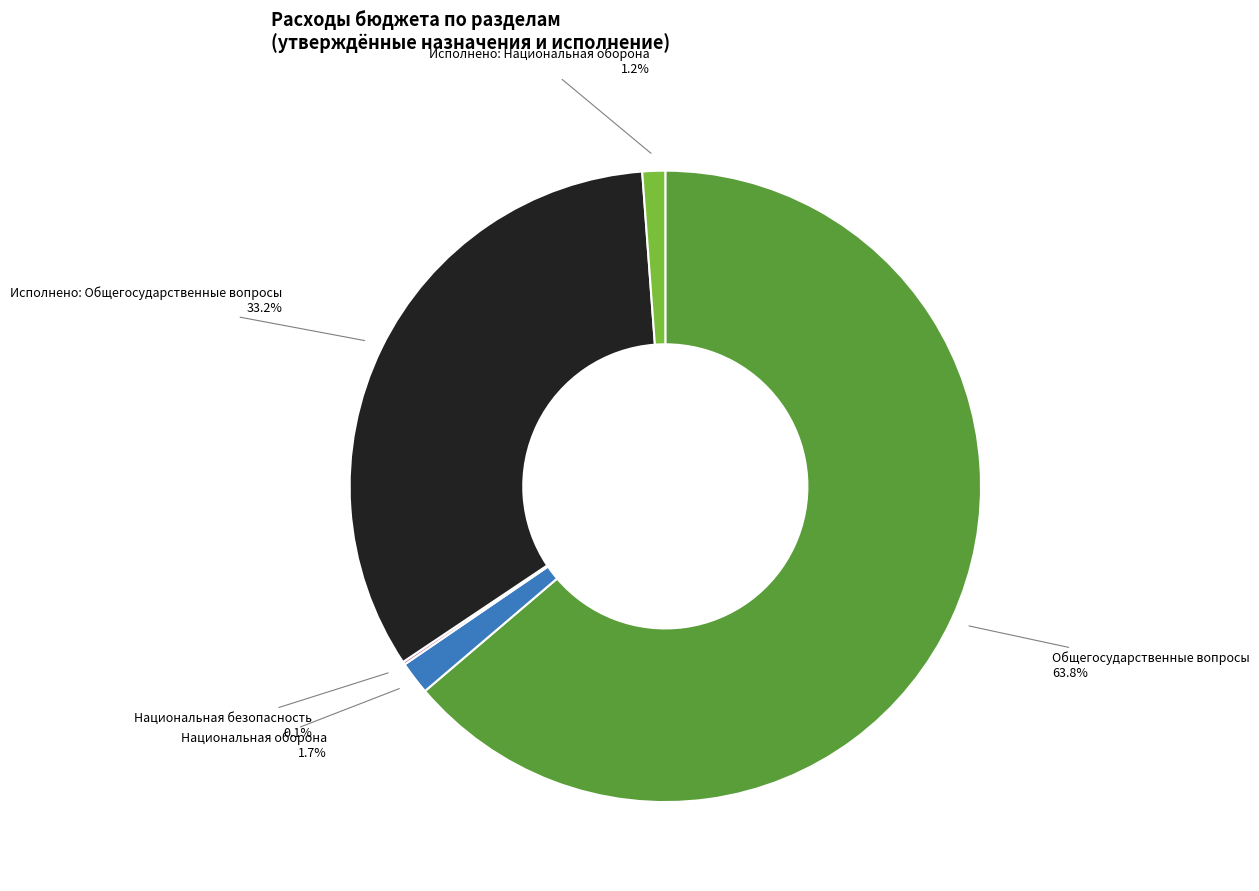

How much of the chart is everything except Исполнено: Общегосударственные вопросы?

66.8%